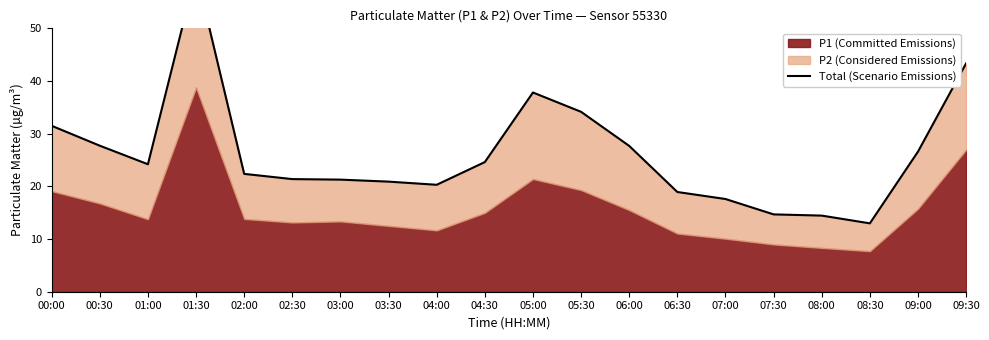

True or false: the data shows 37.8 at 05:00.

True